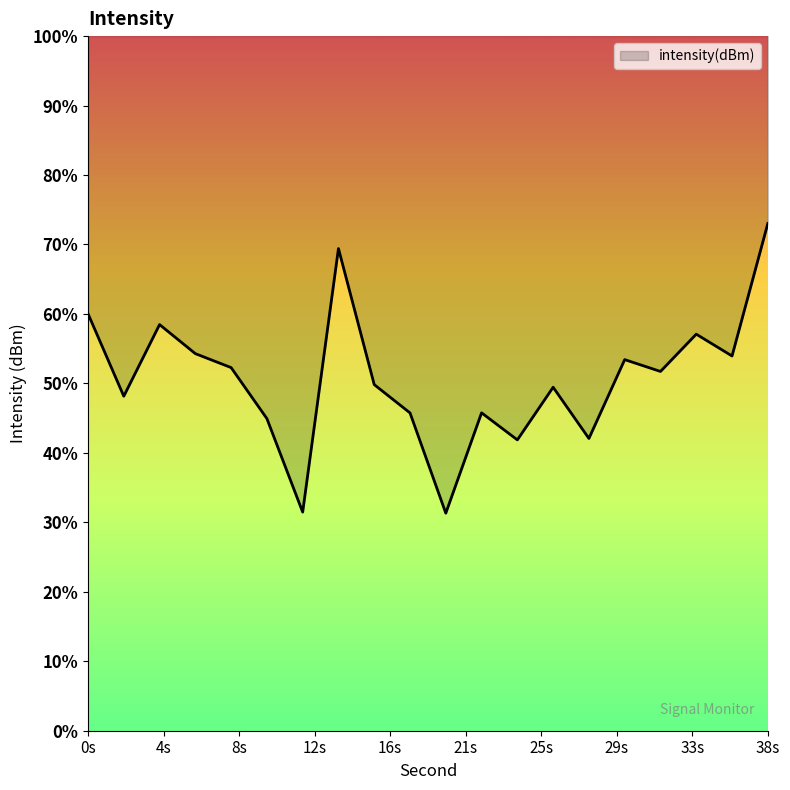

Does the chart have visible grid lines?

No